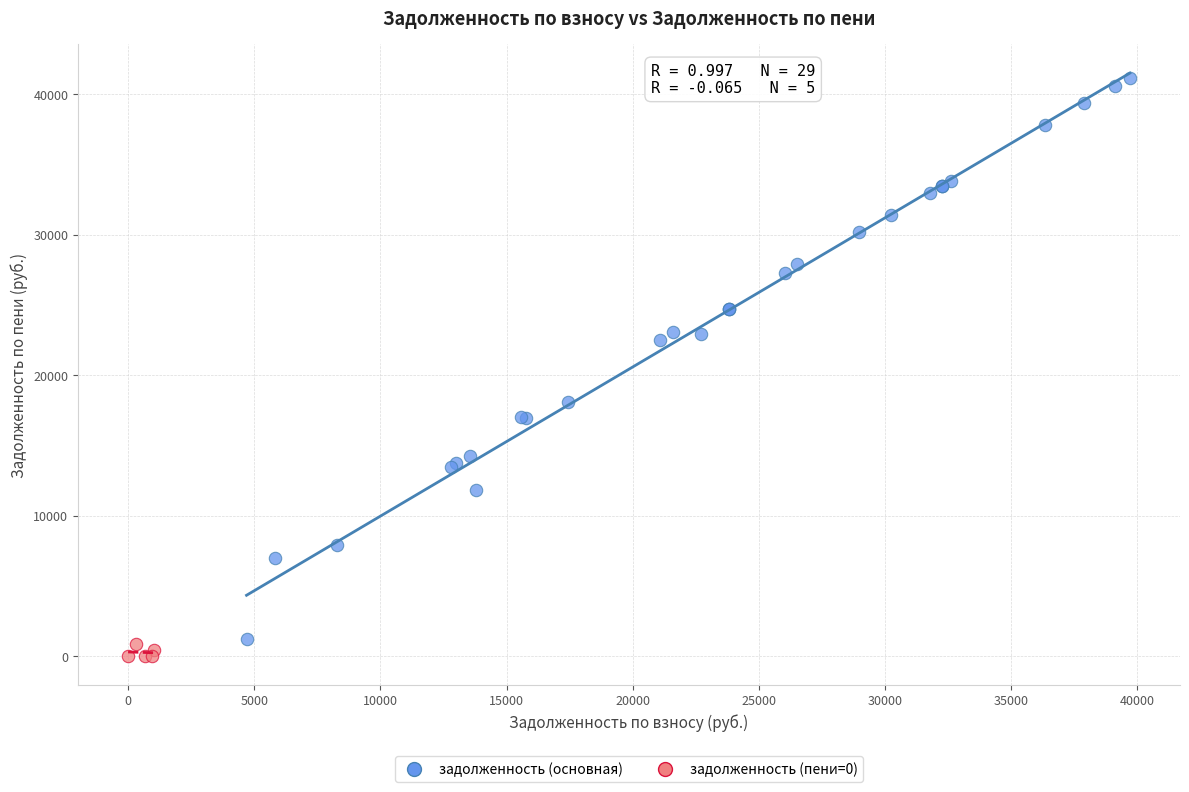

Which series contains the highest Y value?

задолженность (основная)